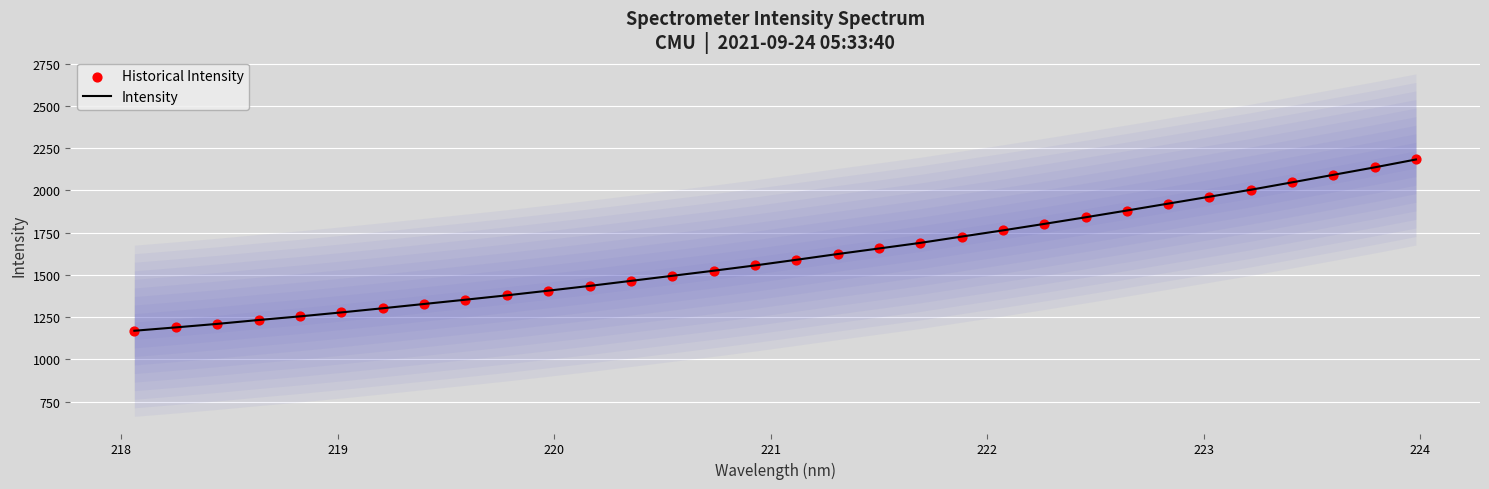

What are all the series names shown in the legend?

Intensity, Historical Intensity